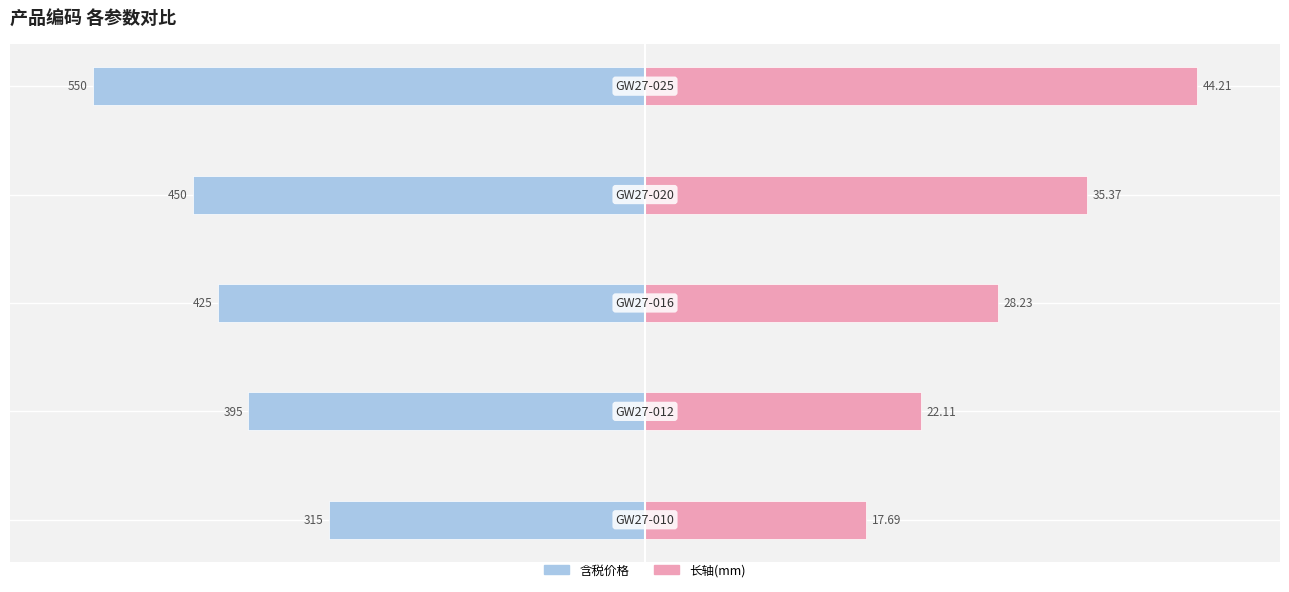

The 长轴(mm) series shows 149.6 at 4. True or false?

False